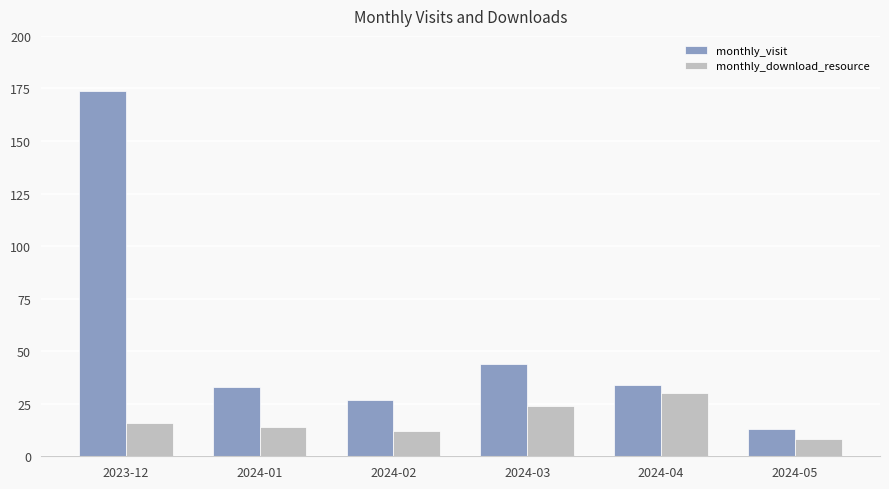

At 2024-05, list the series in order from largest to smallest.

monthly_visit, monthly_download_resource